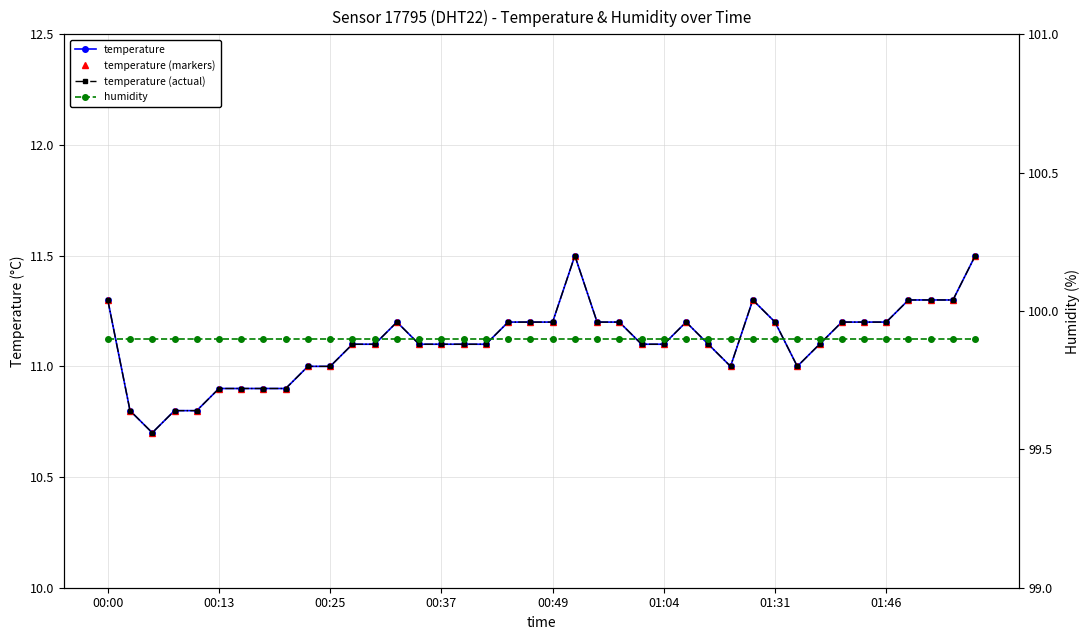

Reading left to right, what are all the values shown in this chart?

temperature: 11.3	10.8	10.7	10.8	10.8	10.9	10.9	10.9	10.9	11.0	11.0	11.1	11.1	11.2	11.1	11.1	11.1	11.1	11.2	11.2	11.2	11.5	11.2	11.2	11.1	11.1	11.2	11.1	11.0	11.3	11.2	11.0	11.1	11.2	11.2	11.2	11.3	11.3	11.3	11.5
temperature (markers): 11.3	10.8	10.7	10.8	10.8	10.9	10.9	10.9	10.9	11.0	11.0	11.1	11.1	11.2	11.1	11.1	11.1	11.1	11.2	11.2	11.2	11.5	11.2	11.2	11.1	11.1	11.2	11.1	11.0	11.3	11.2	11.0	11.1	11.2	11.2	11.2	11.3	11.3	11.3	11.5
temperature (actual): 11.3	10.8	10.7	10.8	10.8	10.9	10.9	10.9	10.9	11.0	11.0	11.1	11.1	11.2	11.1	11.1	11.1	11.1	11.2	11.2	11.2	11.5	11.2	11.2	11.1	11.1	11.2	11.1	11.0	11.3	11.2	11.0	11.1	11.2	11.2	11.2	11.3	11.3	11.3	11.5
humidity: 99.9	99.9	99.9	99.9	99.9	99.9	99.9	99.9	99.9	99.9	99.9	99.9	99.9	99.9	99.9	99.9	99.9	99.9	99.9	99.9	99.9	99.9	99.9	99.9	99.9	99.9	99.9	99.9	99.9	99.9	99.9	99.9	99.9	99.9	99.9	99.9	99.9	99.9	99.9	99.9